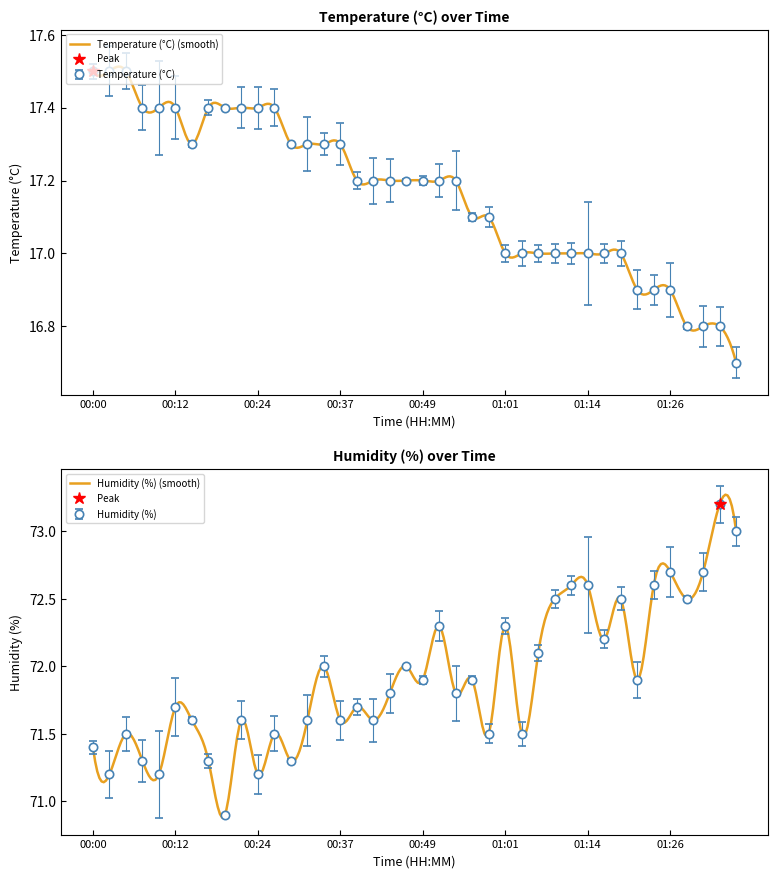

What is the difference between the humidity values at 00:54 and 01:21?

0.1